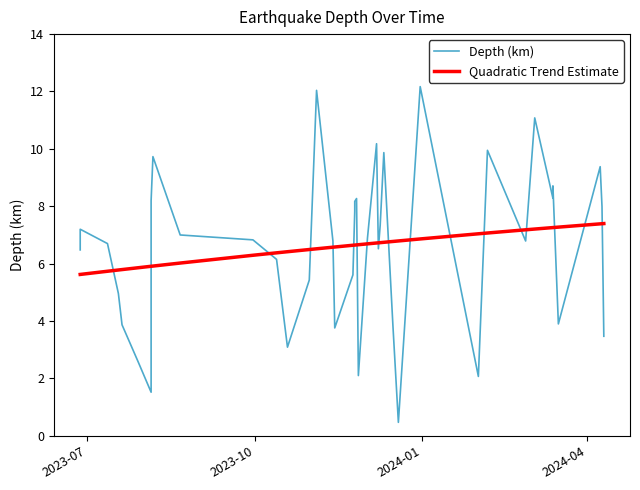

True or false: Quadratic Trend Estimate has more than 2 interior local peaks.

False